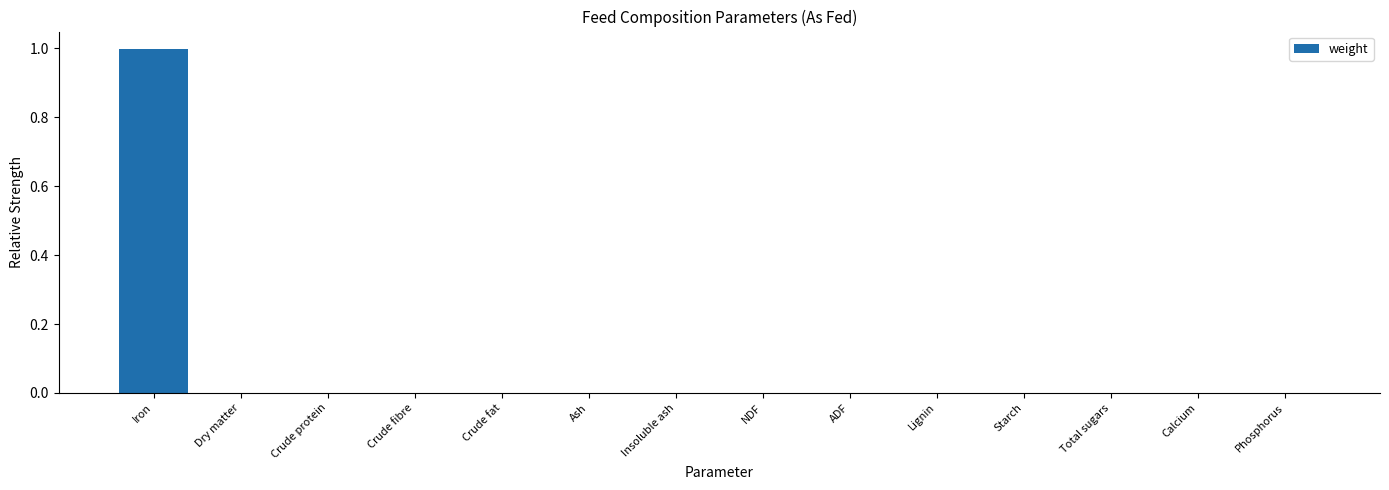

Is it true that the value at Insoluble ash is 0.0?

True